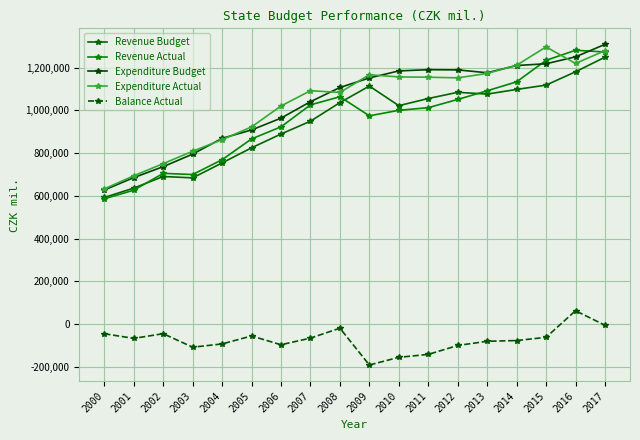

What is the value of the Expenditure Budget point at the 11th from the left?

1184919